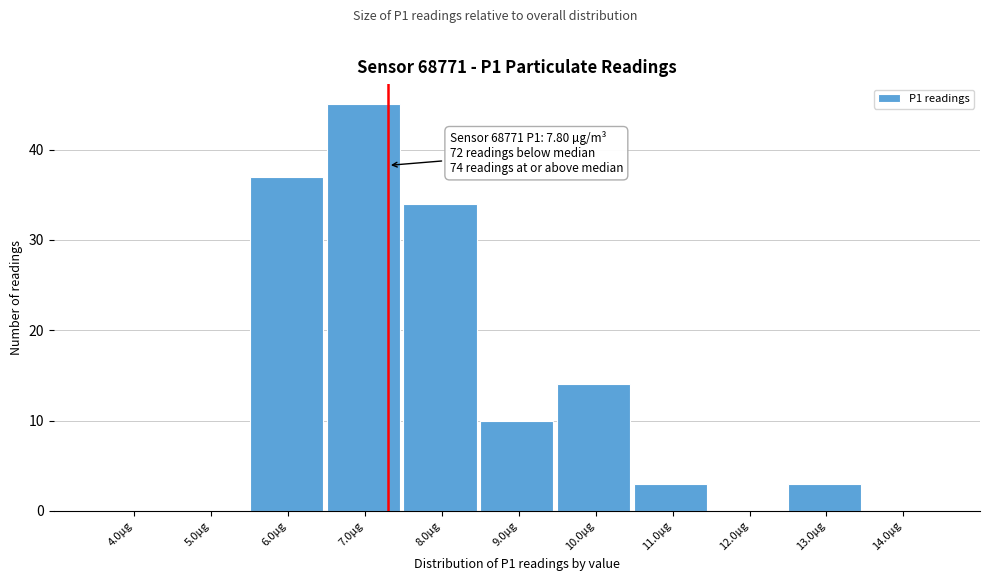

Reading right to left, what are all the values shown in this chart?

14.0µg=0	13.0µg=3	12.0µg=0	11.0µg=3	10.0µg=14	9.0µg=10	8.0µg=34	7.0µg=45	6.0µg=37	5.0µg=0	4.0µg=0